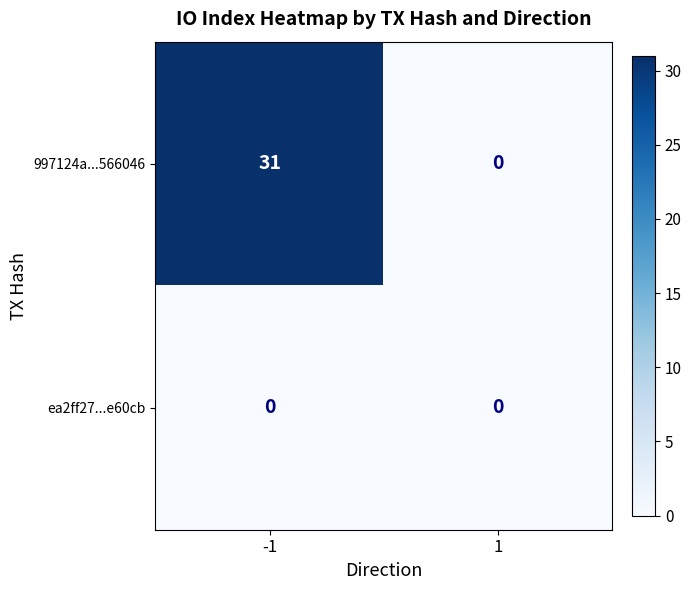

How many series are shown in this chart?

2